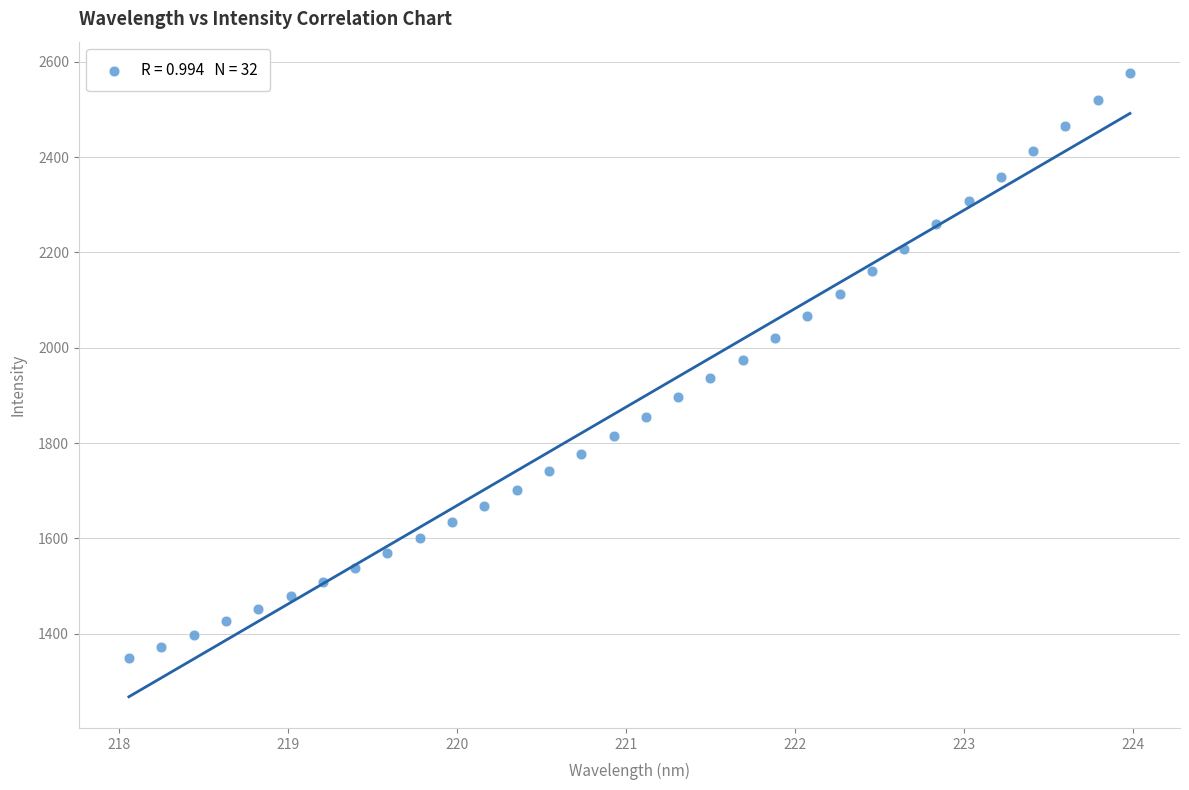

What is the range of Y values (max minus min)?

1228.5